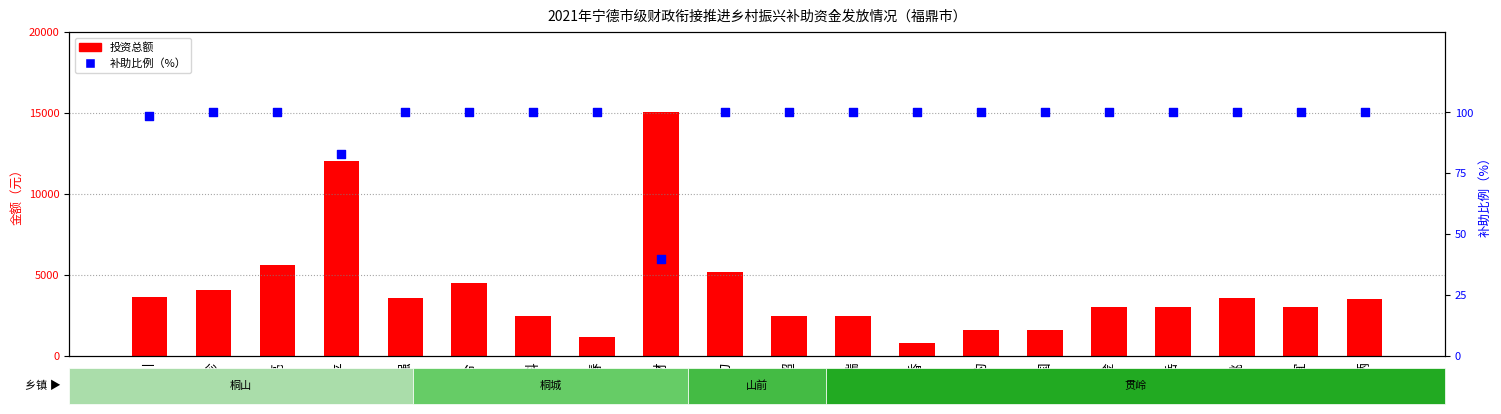

Which series reaches the minimum Y coordinate?

补助比例（%）